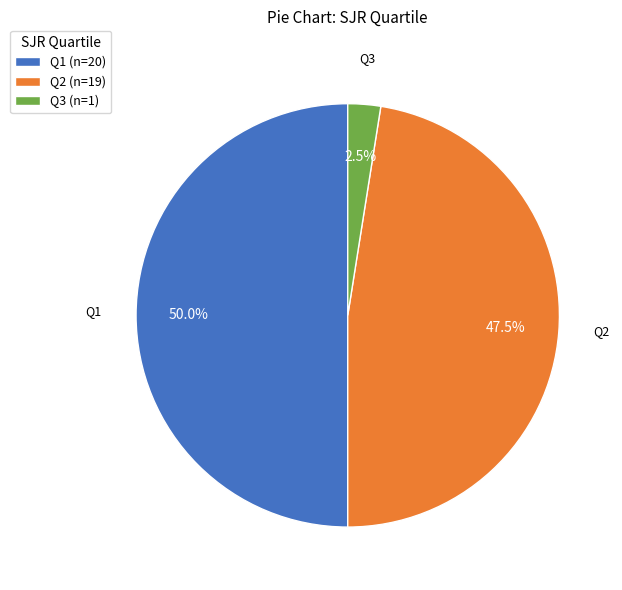

What percentage is NOT represented by Q3 (n=1)?

97.5%